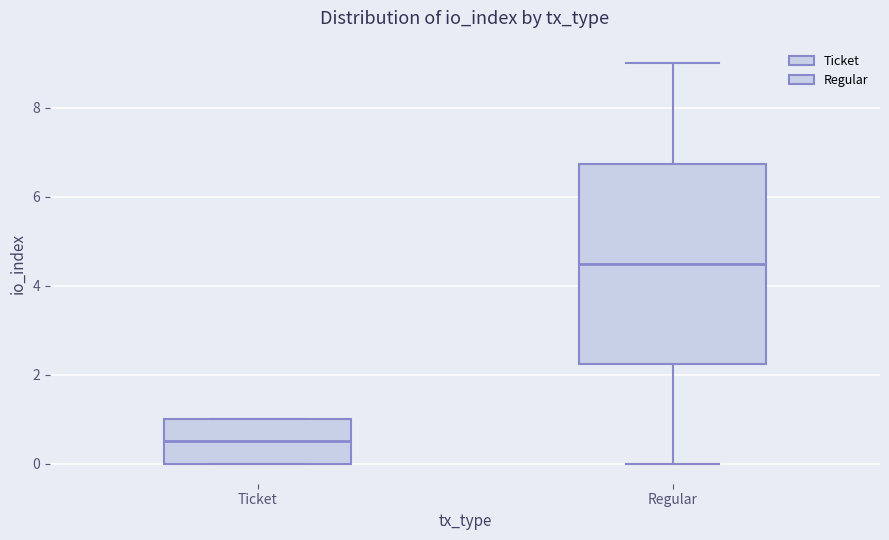

Reading left to right, read every box against the y-axis: the position of its median line, the range the box covers, and the ends of its whiskers. The values are not printed on the chart, so give them approximately, as read against the axis.

Ticket: median 0.6, box 0.0 to 1.0, whiskers 0.0 to 1.0
Regular: median 4.6, box 2.2 to 6.8, whiskers 0.0 to 9.0